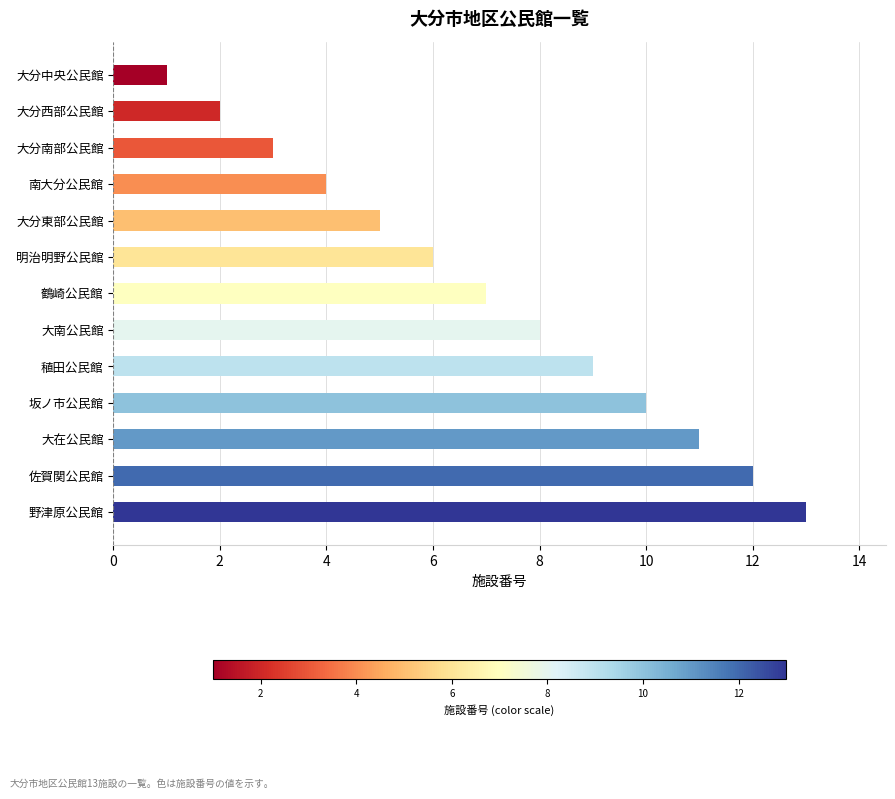

How many categories are shown in the chart?

13